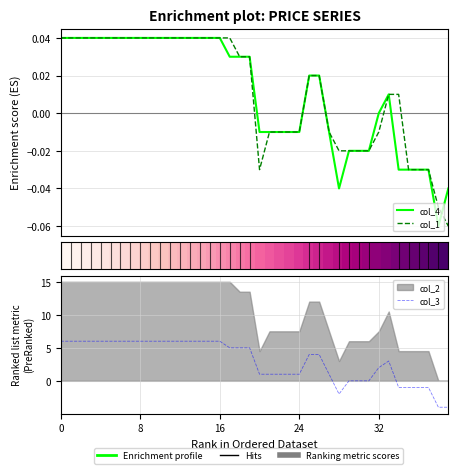

Between 38 and 35, which is larger?

35